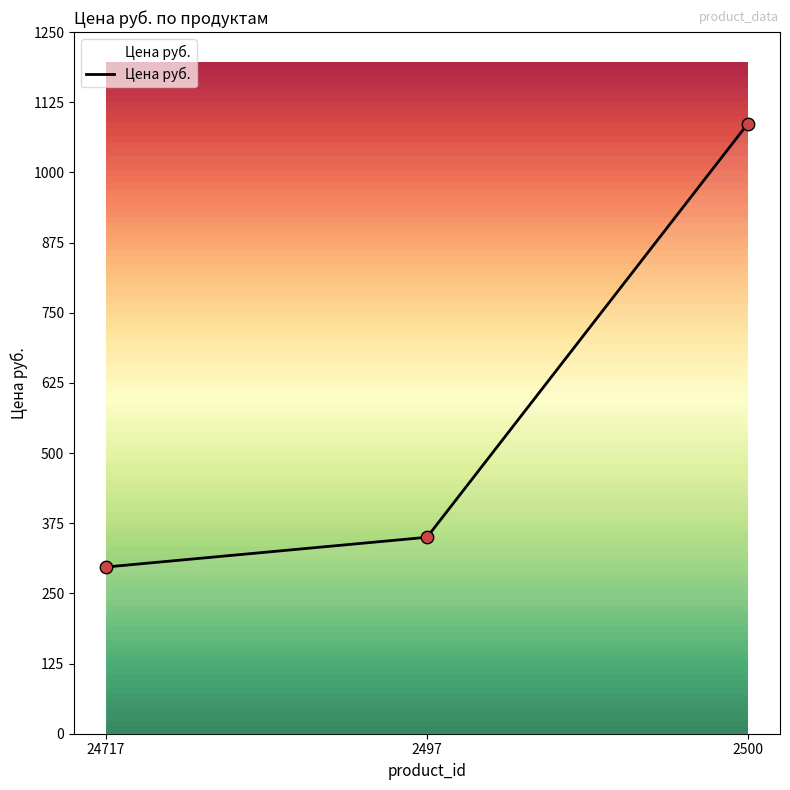

Which has a higher value, 2497 or 24717?

2497